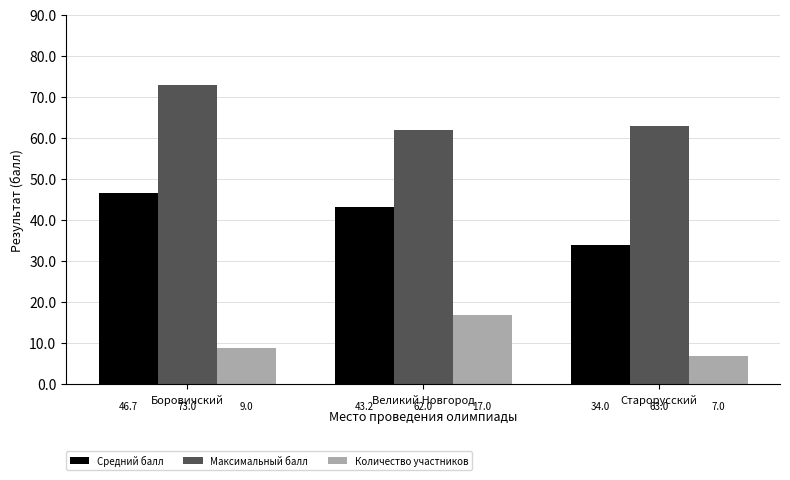

What is the approximate value of Максимальный балл at Боровичский?

73.0